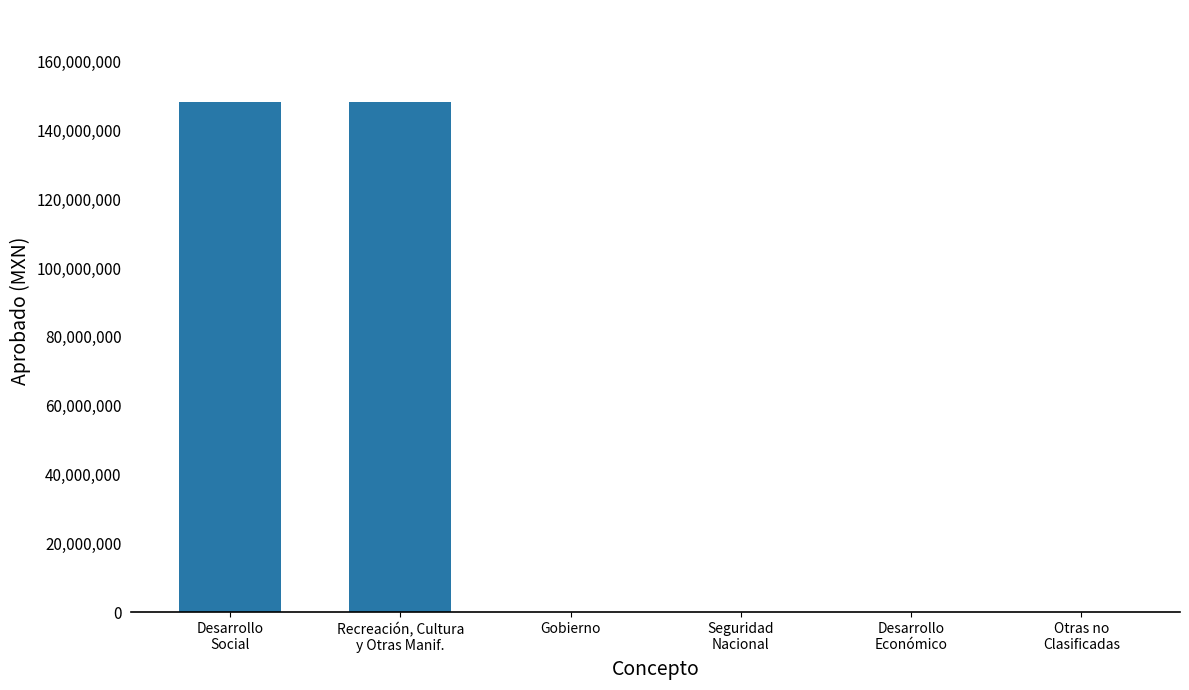

The chart shows a value of 61292056 at Otras no
Clasificadas. True or false?

False